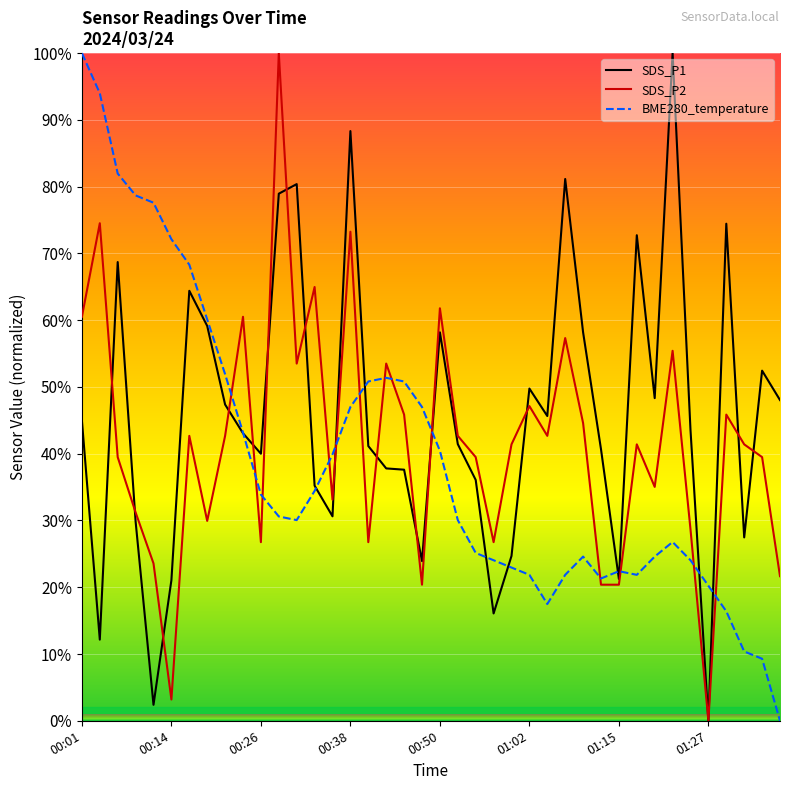

Which series has the largest total across all categories?

SDS_P1